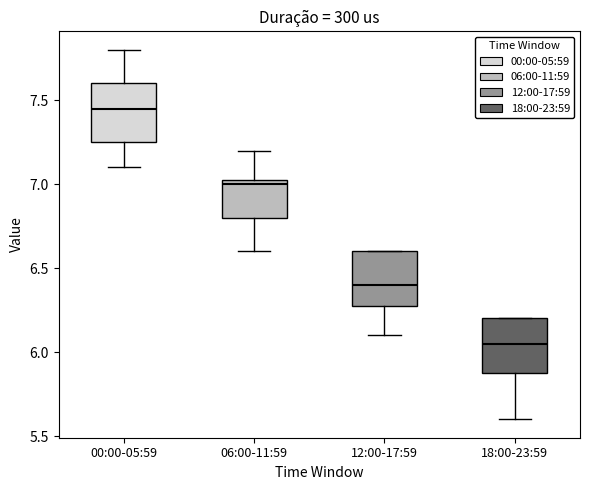

Which box's median line is the lowest?

18:00-23:59